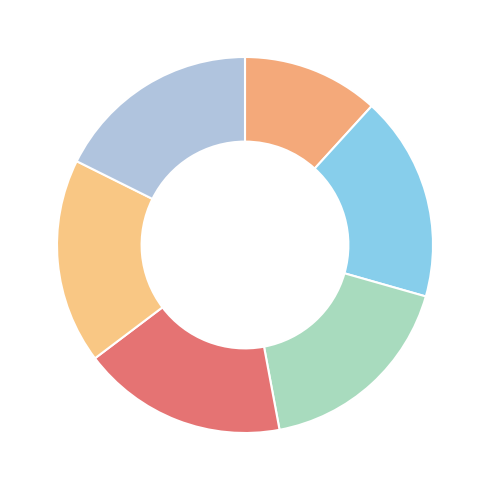

Rank the categories by value from highest to lowest.

Lych Way, Mistle Child, Such Wicked Intent, Death Watch, This Dark Endeavor, Old Magic